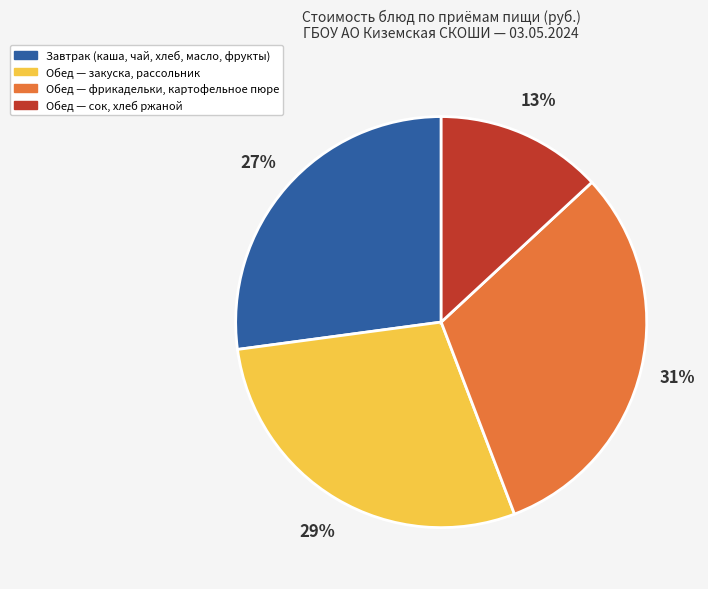

To the nearest percent, what is the average slice percentage?

25%